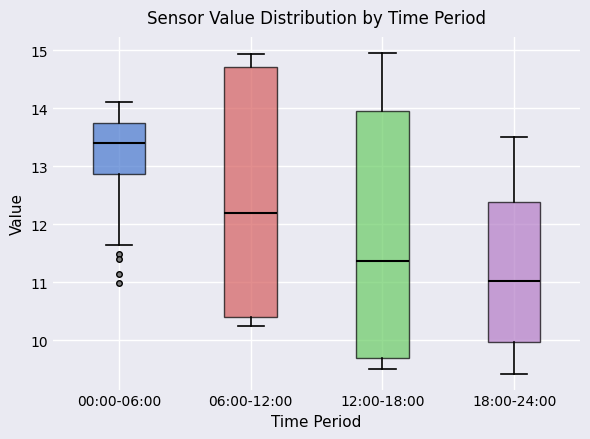

Reading left to right, read every box against the y-axis: the position of its median line, the range the box covers, and the ends of its whiskers. The values are not printed on the chart, so give them approximately, as read against the axis.

00:00-06:00: median 13.4, box 12.9 to 13.8, whiskers 11.6 to 14.1
06:00-12:00: median 12.2, box 10.4 to 14.7, whiskers 10.3 to 14.9
12:00-18:00: median 11.4, box 9.7 to 14.0, whiskers 9.5 to 15.0
18:00-24:00: median 11.0, box 10.0 to 12.4, whiskers 9.4 to 13.5